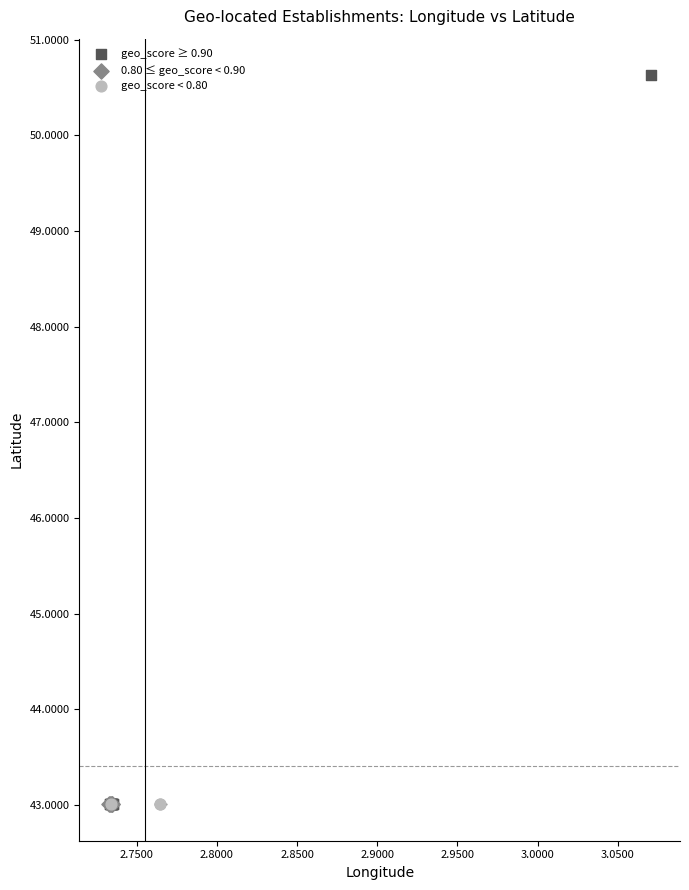

Which series reaches the maximum Y coordinate?

geo_score ≥ 0.90